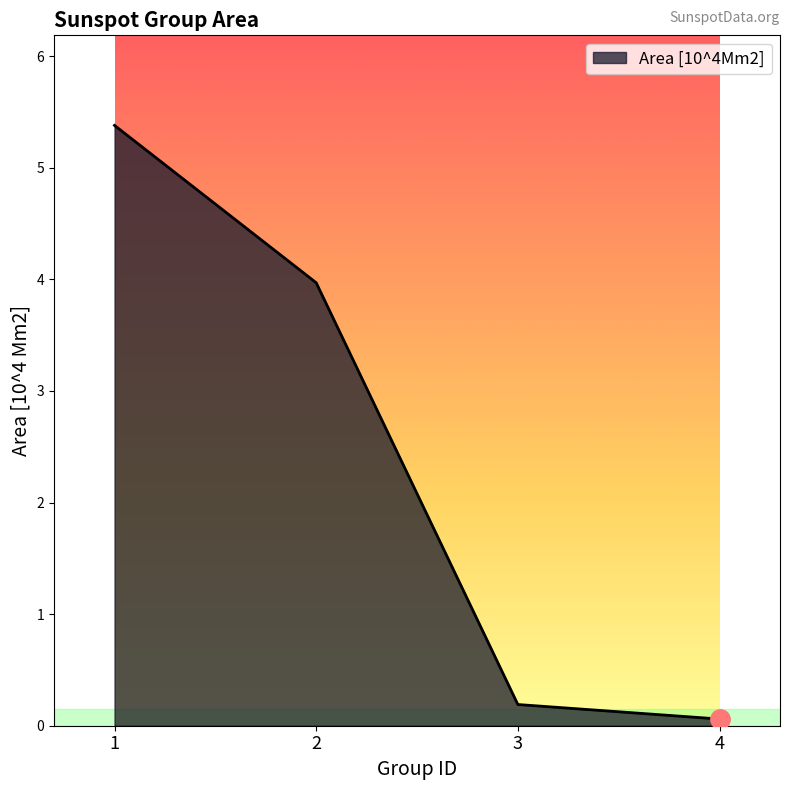

What is the sum of all values?

9.6